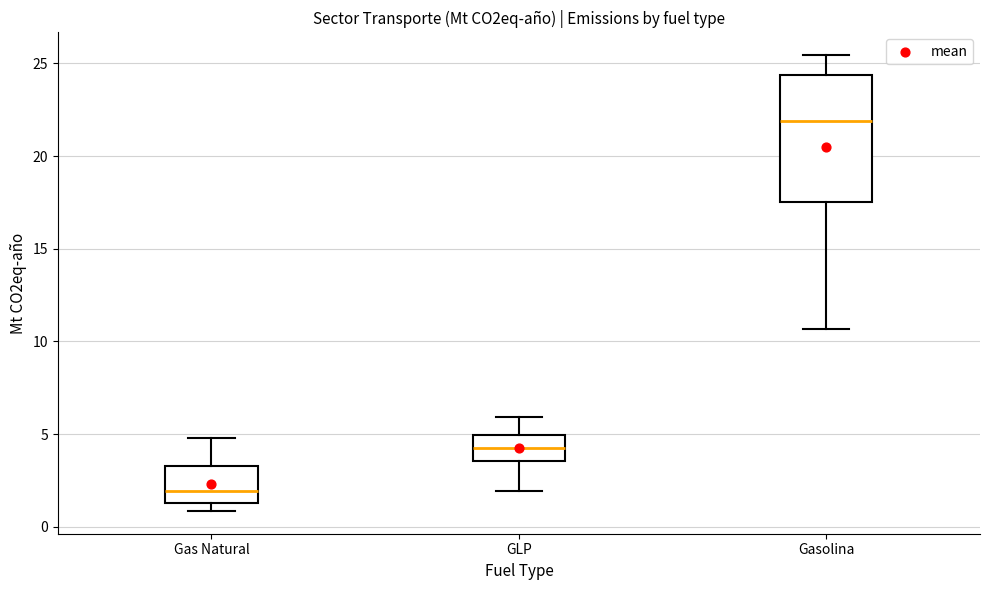

Where is the lower edge of the box for Gas Natural on the y-axis? The values are not printed on the chart, so give them approximately, as read against the axis.

1.5